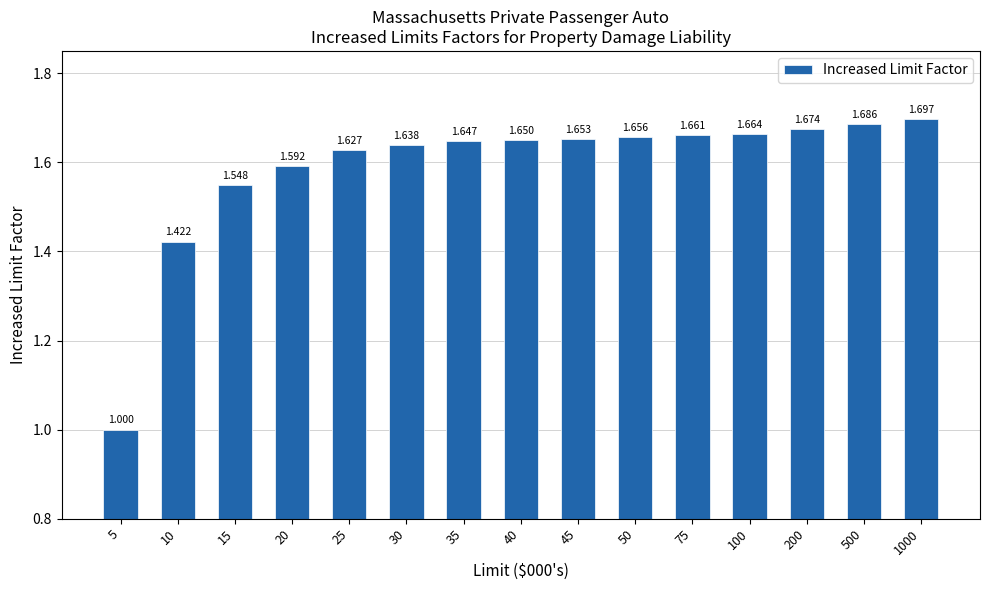

Count the values in the range 1 to 2.

15